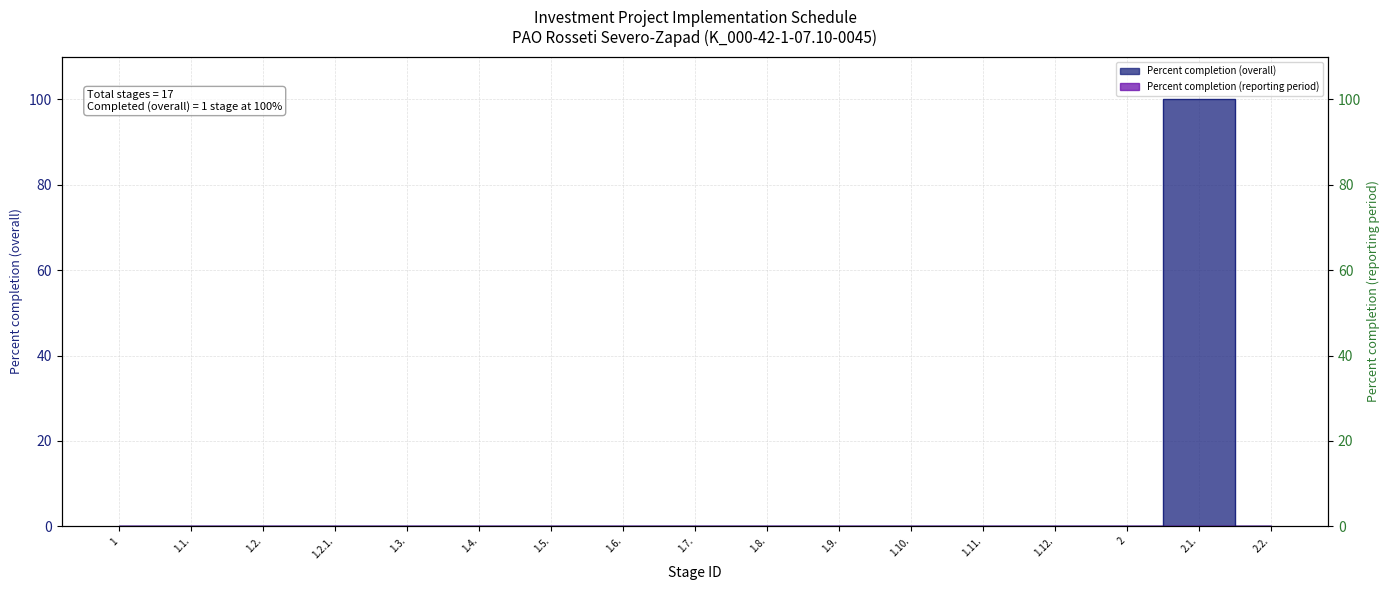

What position from the right is 2?

3